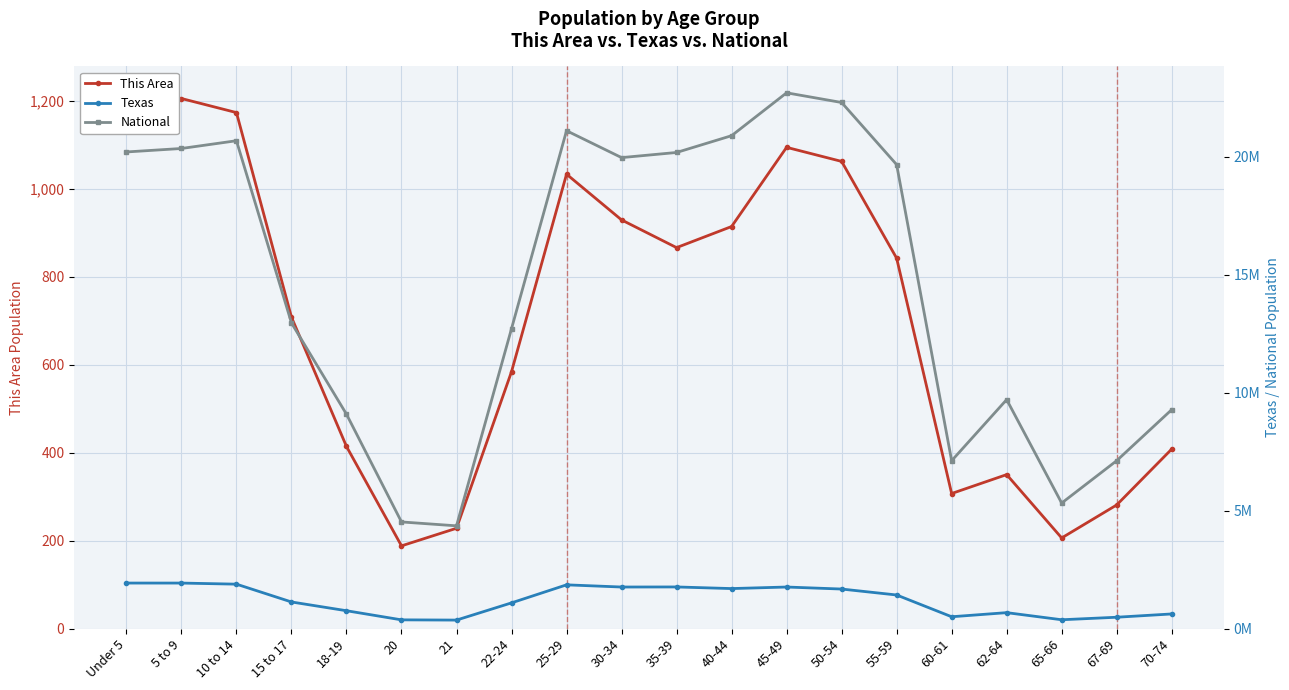

Rank the categories by This Area value from lowest to highest.

20, 65-66, 21, 67-69, 60-61, 62-64, 70-74, 18-19, 22-24, 15 to 17, 55-59, 35-39, 40-44, 30-34, 25-29, 50-54, 45-49, 10 to 14, 5 to 9, Under 5